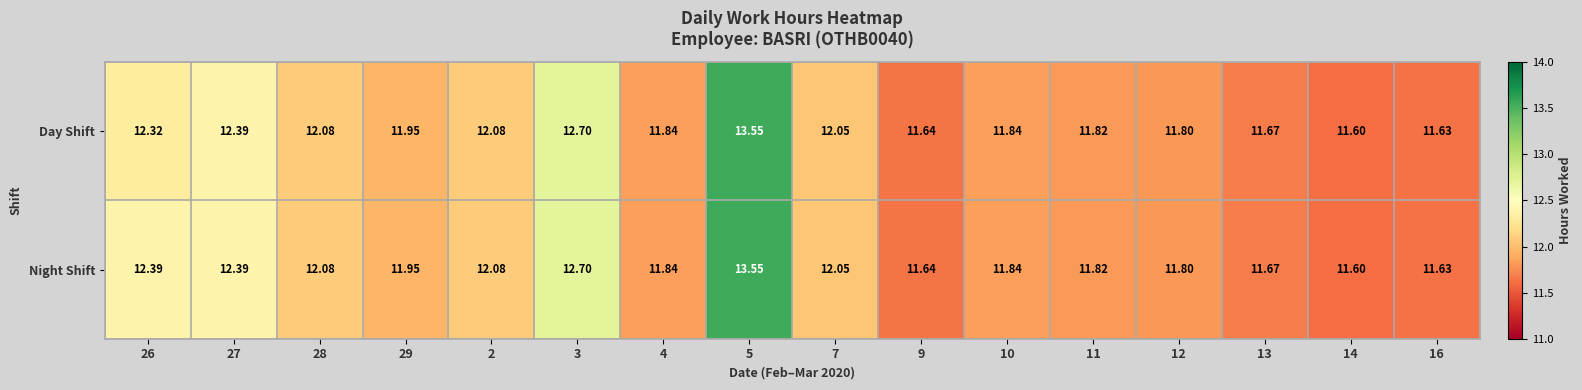

What is the total value across all series at 5?

27.1